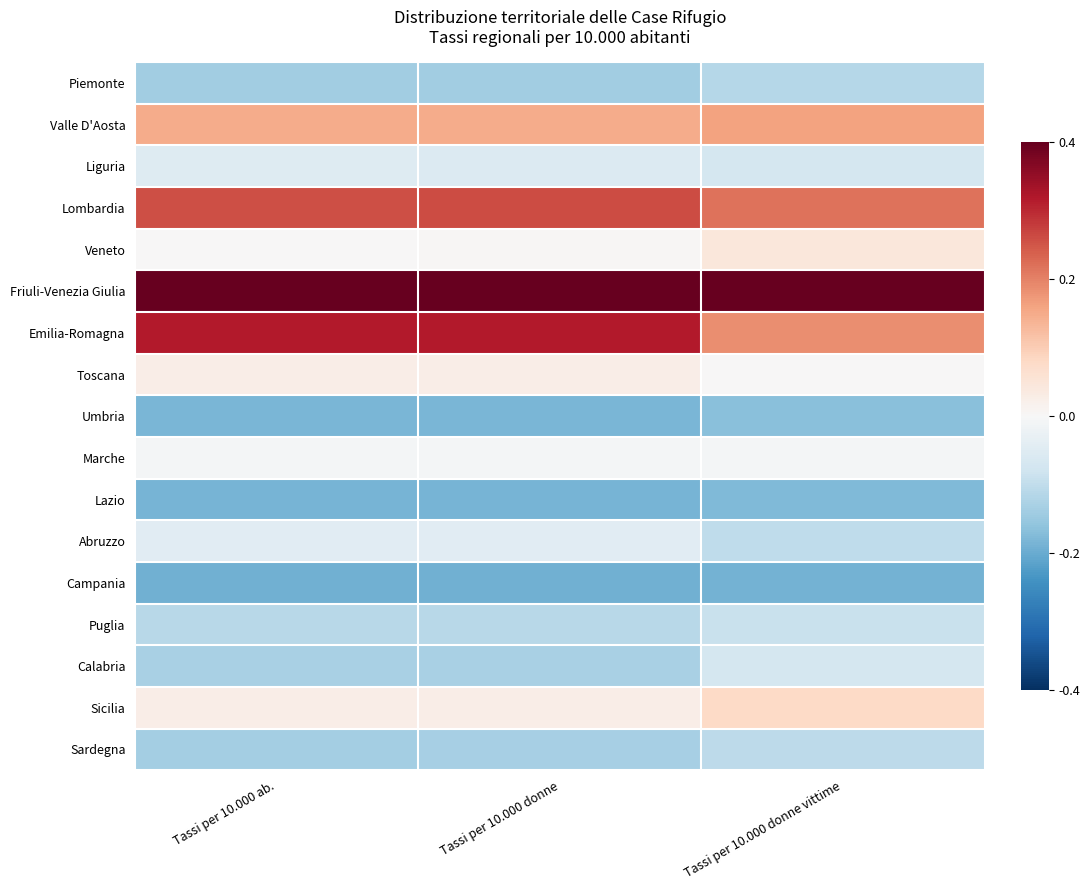

Reading right to left, what are all the values shown in this chart?

Piemonte: Tassi per 10.000 donne vittime=-0.3	Tassi per 10.000 donne=-0.4	Tassi per 10.000 ab.=-0.4
Valle D'Aosta: Tassi per 10.000 donne vittime=0.4	Tassi per 10.000 donne=0.4	Tassi per 10.000 ab.=0.4
Liguria: Tassi per 10.000 donne vittime=-0.2	Tassi per 10.000 donne=-0.1	Tassi per 10.000 ab.=-0.1
Lombardia: Tassi per 10.000 donne vittime=0.5	Tassi per 10.000 donne=0.7	Tassi per 10.000 ab.=0.6
Veneto: Tassi per 10.000 donne vittime=0.1	Tassi per 10.000 donne=0.0	Tassi per 10.000 ab.=0.0
Friuli-Venezia Giulia: Tassi per 10.000 donne vittime=1.0	Tassi per 10.000 donne=1.0	Tassi per 10.000 ab.=1.0
Emilia-Romagna: Tassi per 10.000 donne vittime=0.5	Tassi per 10.000 donne=0.8	Tassi per 10.000 ab.=0.8
Toscana: Tassi per 10.000 donne vittime=0.0	Tassi per 10.000 donne=0.1	Tassi per 10.000 ab.=0.1
Umbria: Tassi per 10.000 donne vittime=-0.4	Tassi per 10.000 donne=-0.5	Tassi per 10.000 ab.=-0.5
Marche: Tassi per 10.000 donne vittime=-0.0	Tassi per 10.000 donne=-0.0	Tassi per 10.000 ab.=-0.0
Lazio: Tassi per 10.000 donne vittime=-0.4	Tassi per 10.000 donne=-0.5	Tassi per 10.000 ab.=-0.5
Abruzzo: Tassi per 10.000 donne vittime=-0.3	Tassi per 10.000 donne=-0.1	Tassi per 10.000 ab.=-0.1
Campania: Tassi per 10.000 donne vittime=-0.5	Tassi per 10.000 donne=-0.5	Tassi per 10.000 ab.=-0.5
Puglia: Tassi per 10.000 donne vittime=-0.2	Tassi per 10.000 donne=-0.3	Tassi per 10.000 ab.=-0.3
Calabria: Tassi per 10.000 donne vittime=-0.2	Tassi per 10.000 donne=-0.3	Tassi per 10.000 ab.=-0.3
Sicilia: Tassi per 10.000 donne vittime=0.2	Tassi per 10.000 donne=0.1	Tassi per 10.000 ab.=0.1
Sardegna: Tassi per 10.000 donne vittime=-0.3	Tassi per 10.000 donne=-0.3	Tassi per 10.000 ab.=-0.3